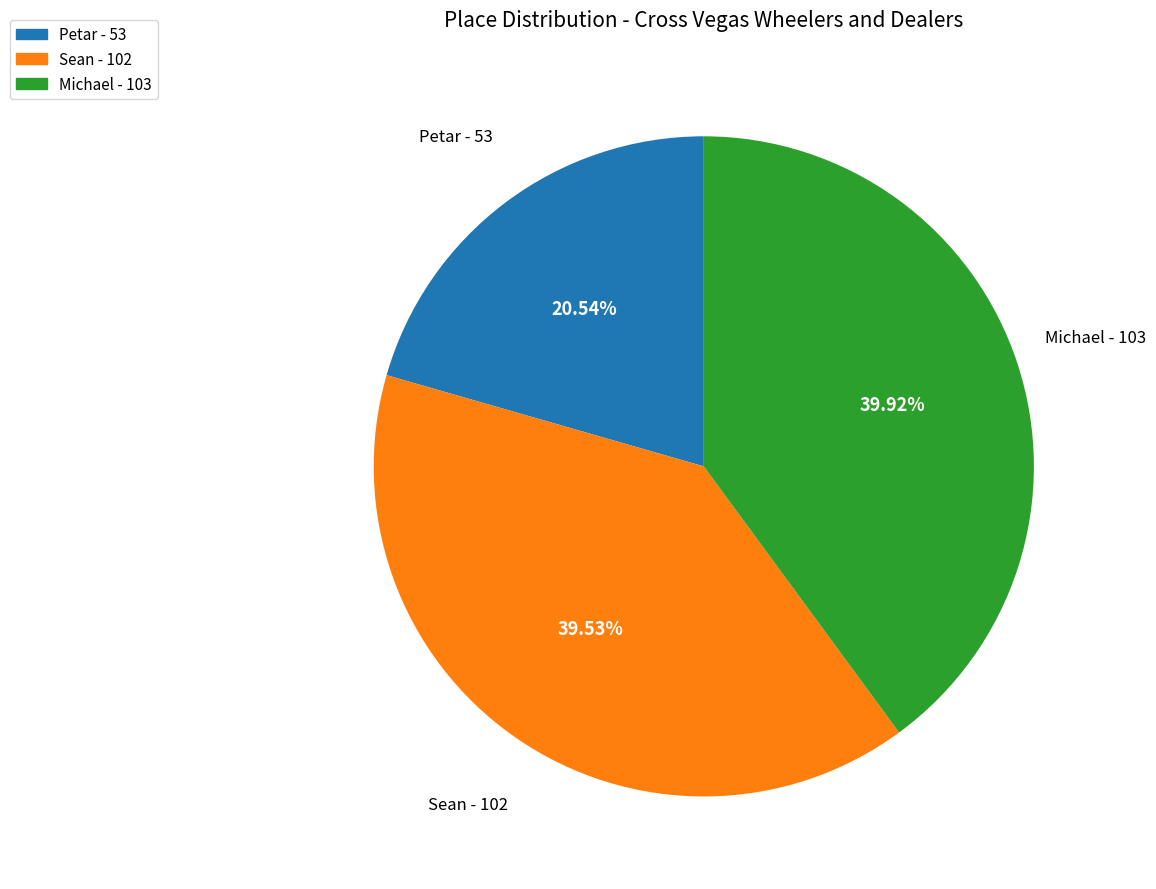

Is Petar the majority of the pie?

No